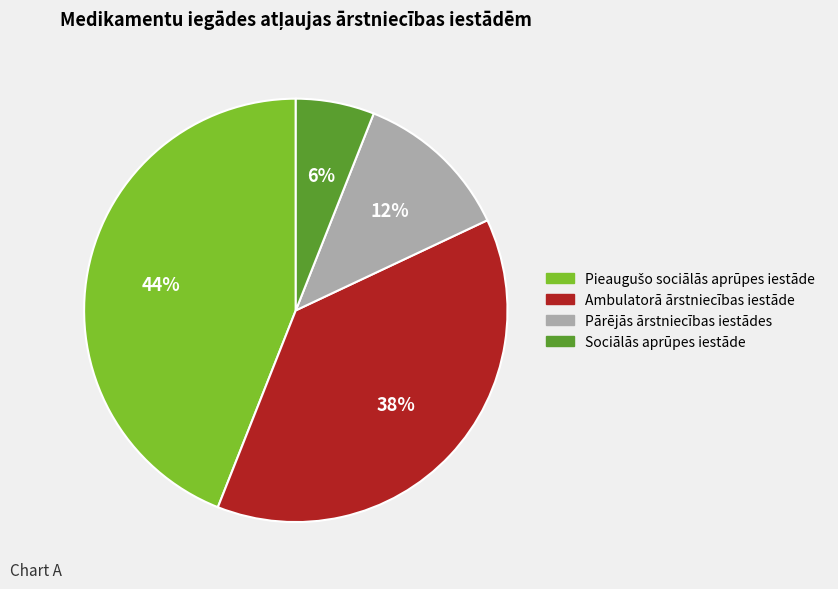

Approximately how many times larger is the value at Sociālās aprūpes iestāde compared to Pārējās ārstniecības iestādes?

0.5